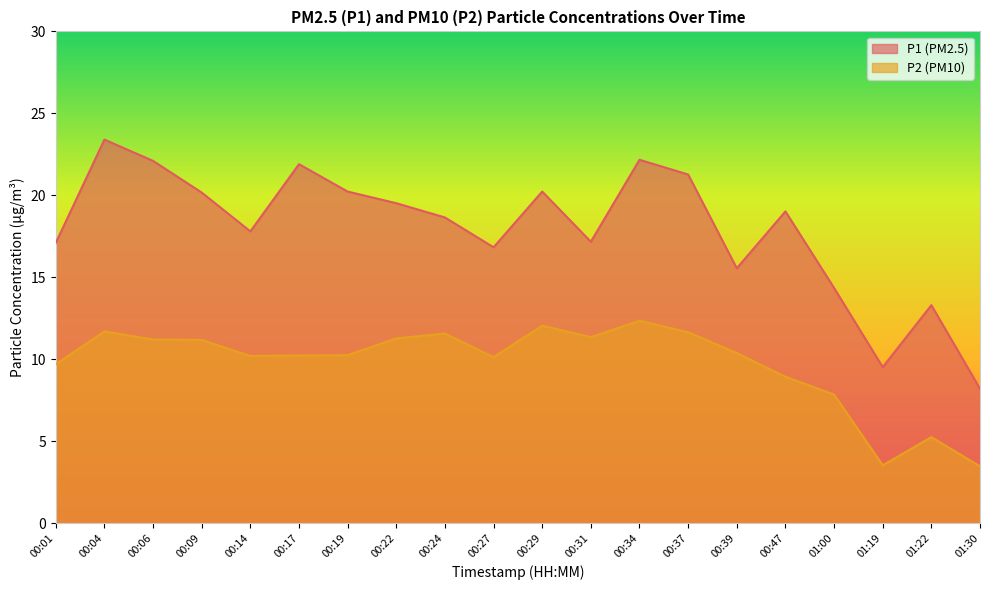

Rank the series at 01:00 from lowest to highest value.

P2 (PM10), P1 (PM2.5)